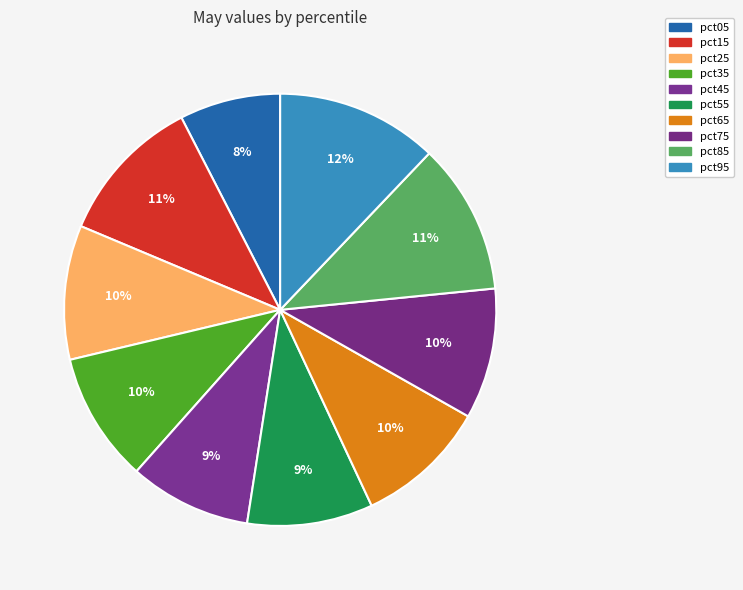

Is it true that pct85 is 2% of the pie?

False